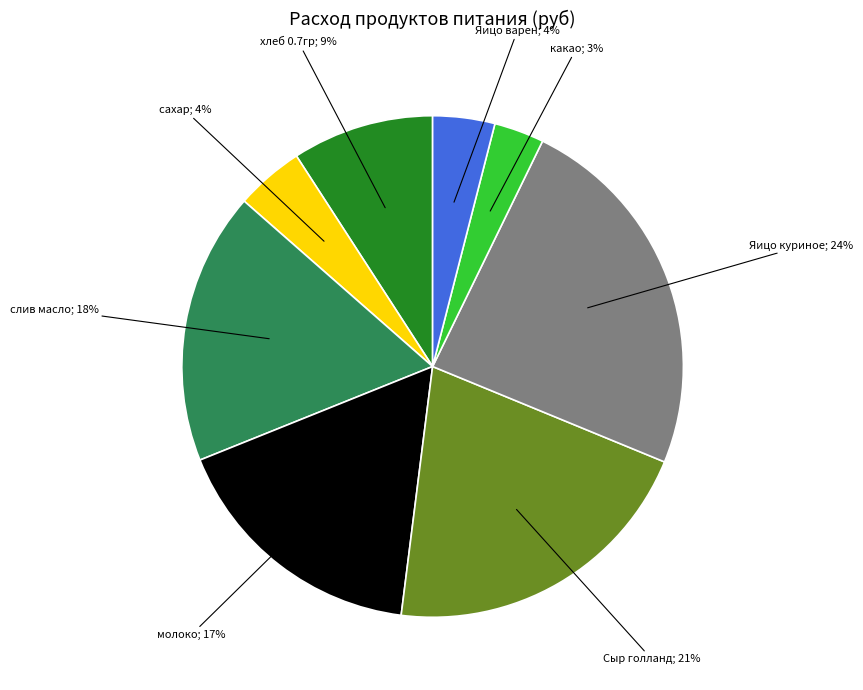

To the nearest percent, what is the average slice percentage?

12%